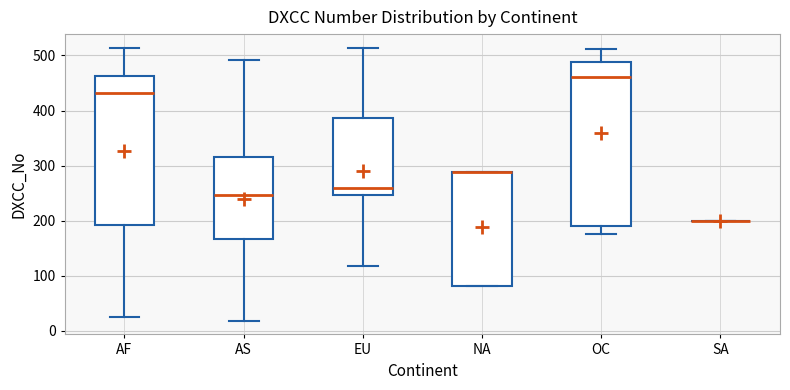

Which box is the tallest, from its lower edge to its upper edge?

OC